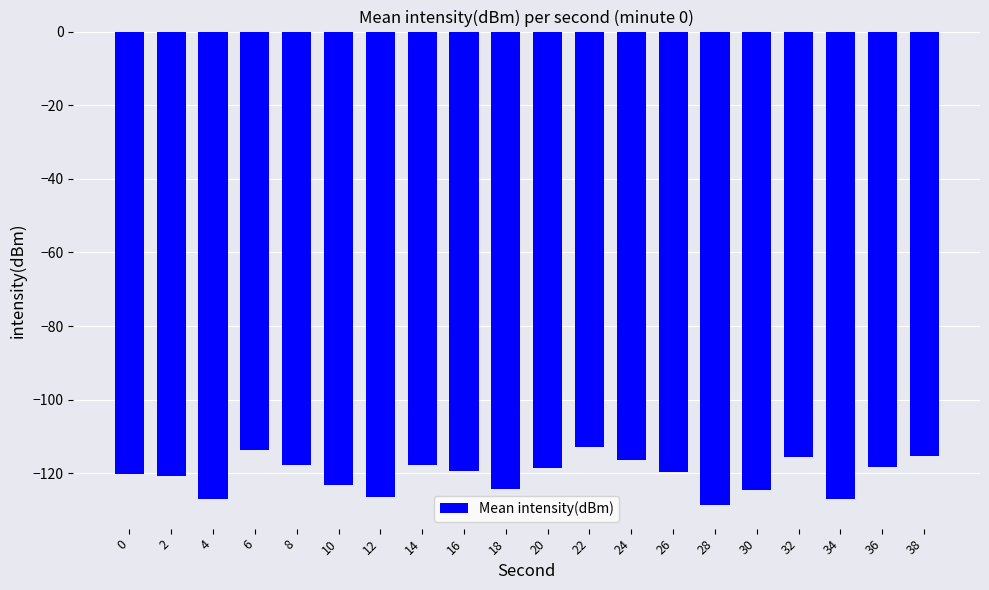

What is the minimum value shown in the chart?

-128.6